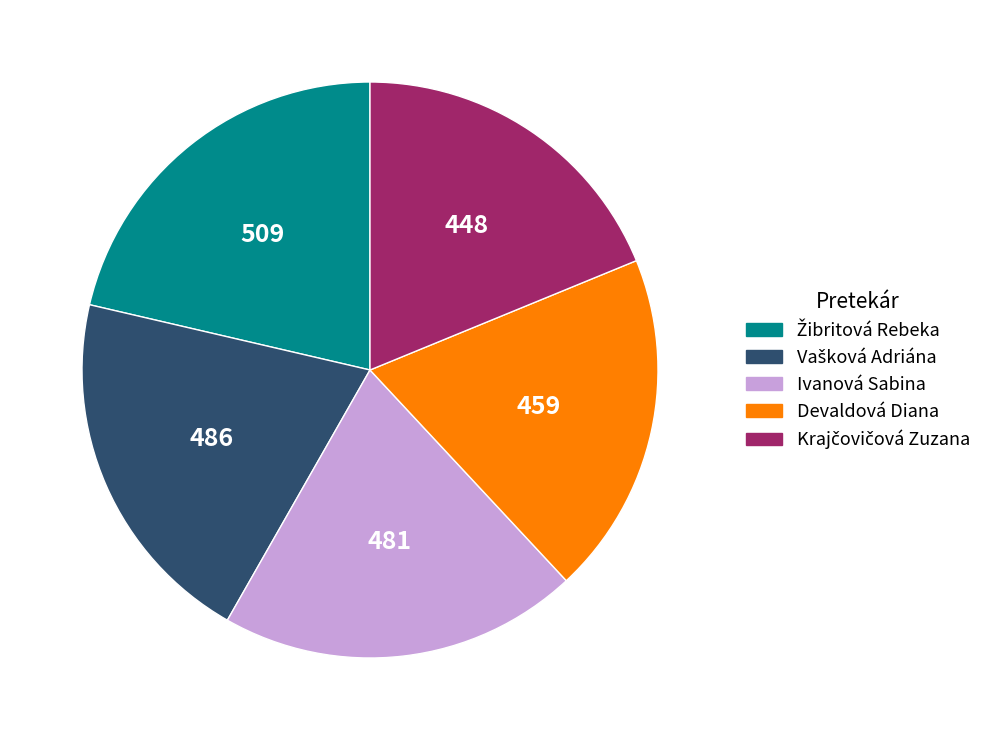

Is it true that Ivanová Sabina is 20% of the pie?

True